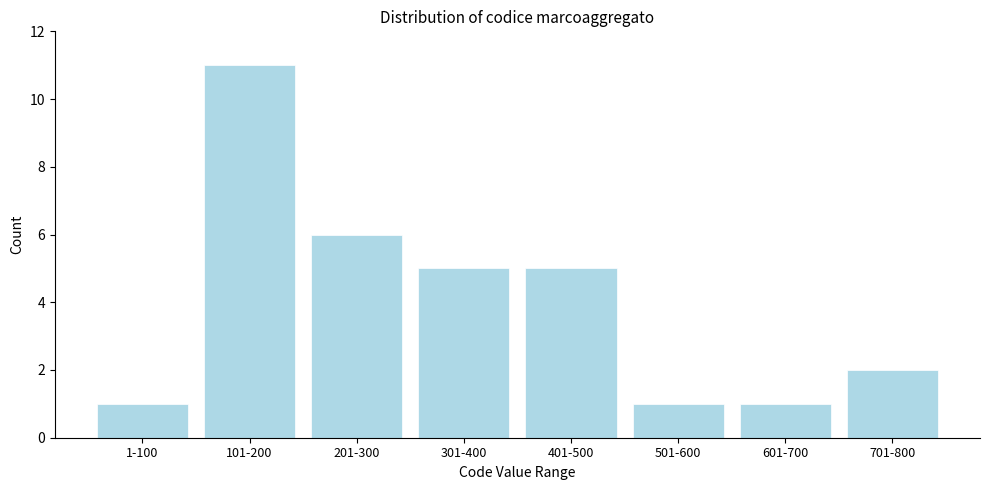

Reading left to right, extract all data points from this chart.

1	11	6	5	5	1	1	2